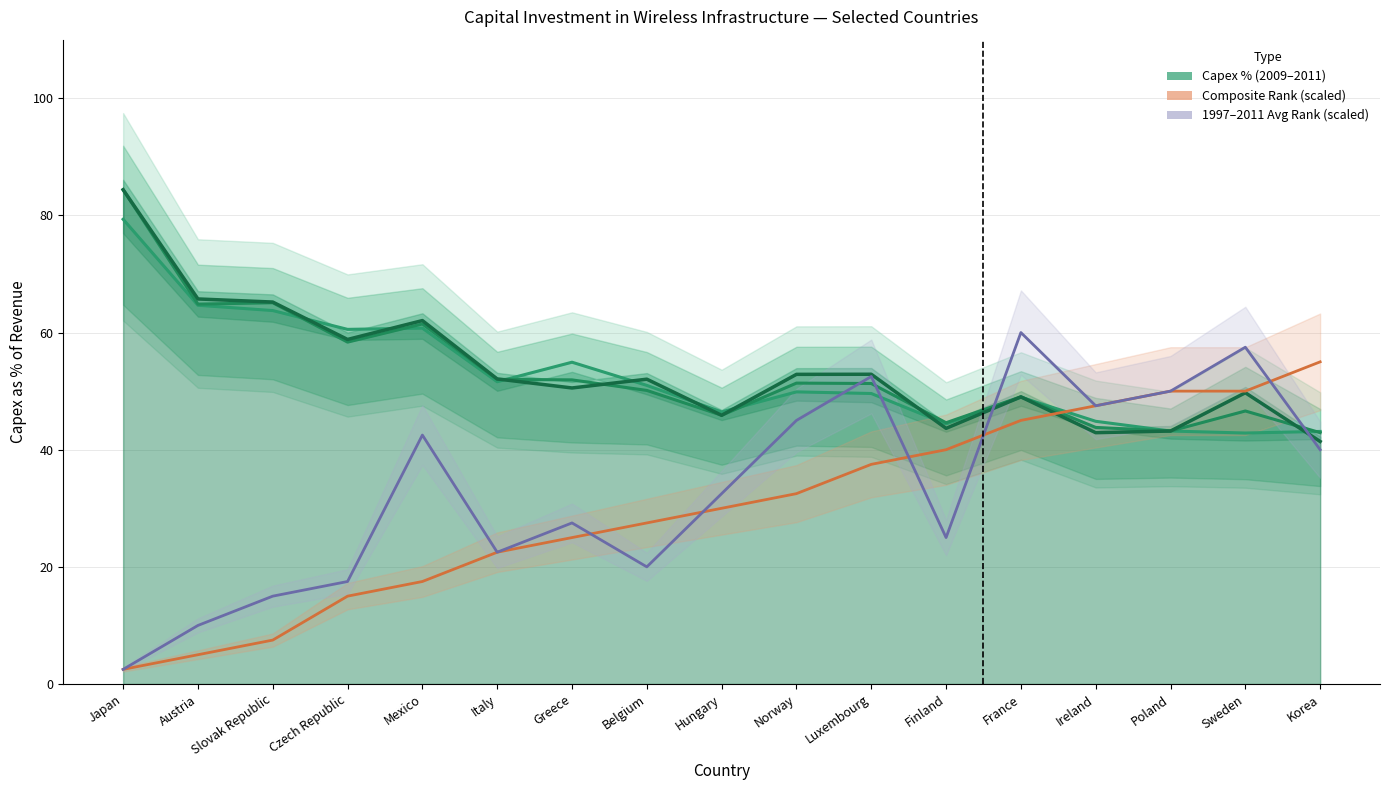

At which label does 2011 Capex % first exceed 52?

Japan